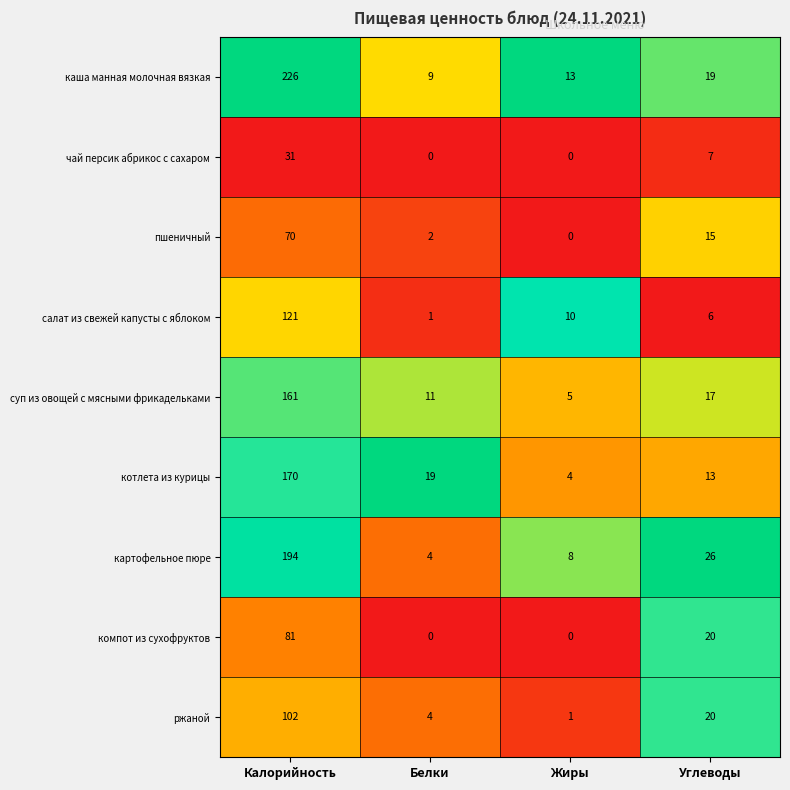

The компот из сухофруктов series shows 0 at Жиры. True or false?

True